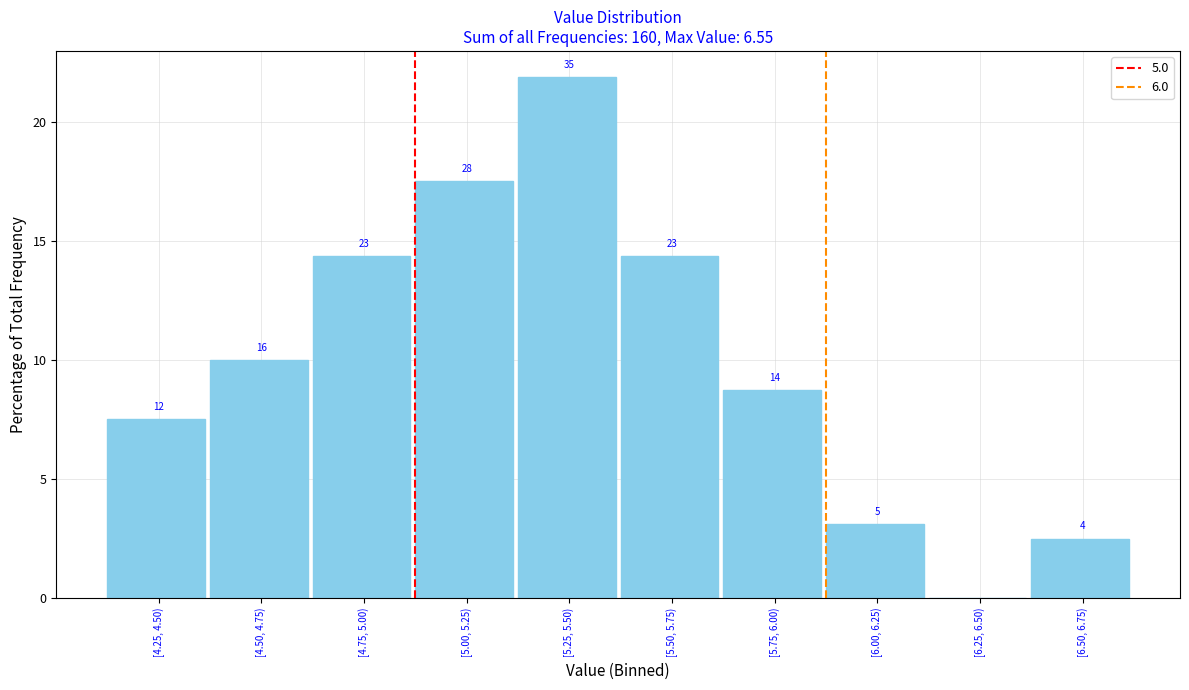

Are the bars horizontal?

No